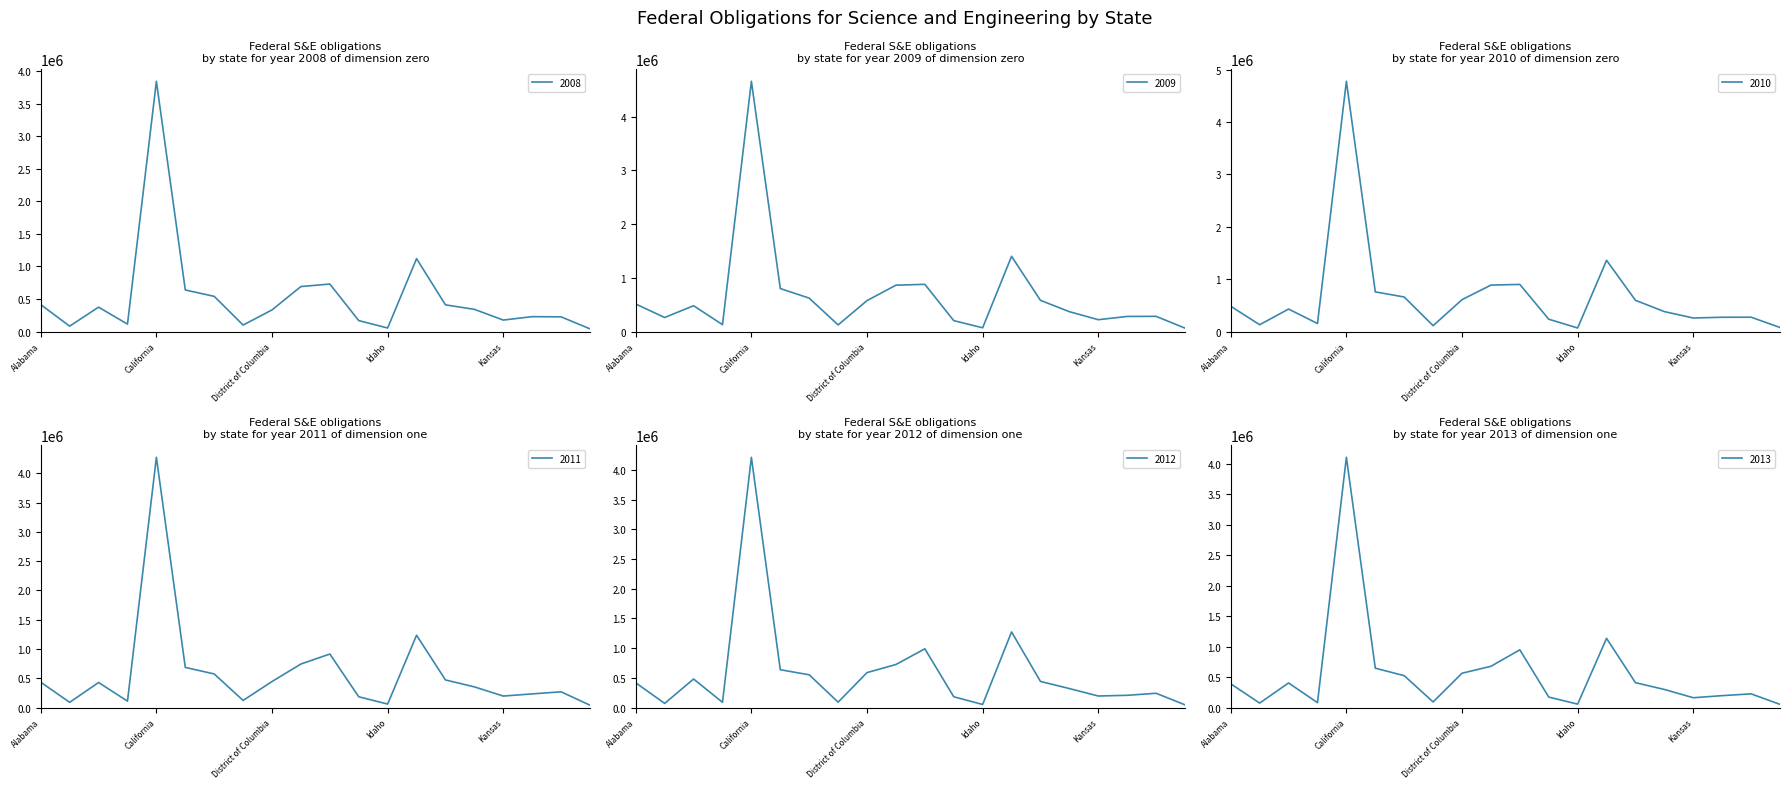

List the labels in order of 2012 value, largest first.

California, Illinois, Georgia, Florida, Colorado, District of Columbia, Connecticut, Arizona, Indiana, Alabama, Iowa, Louisiana, Kentucky, Kansas, Hawaii, Delaware, Arkansas, Alaska, Idaho, Maine